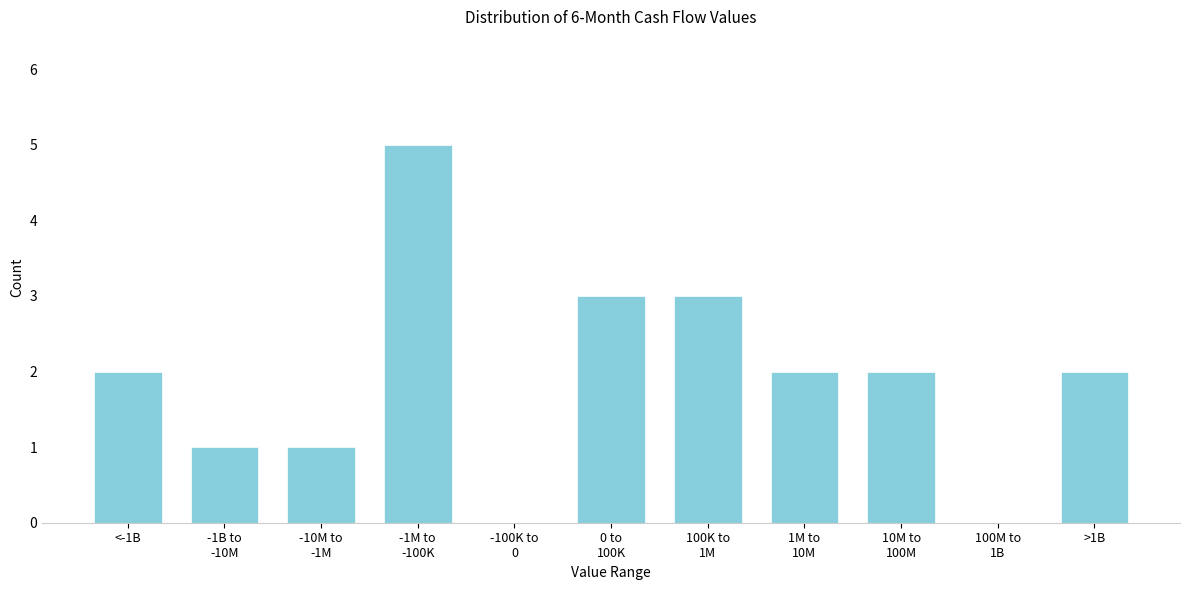

The chart shows a value of 3 at <-1B. True or false?

False